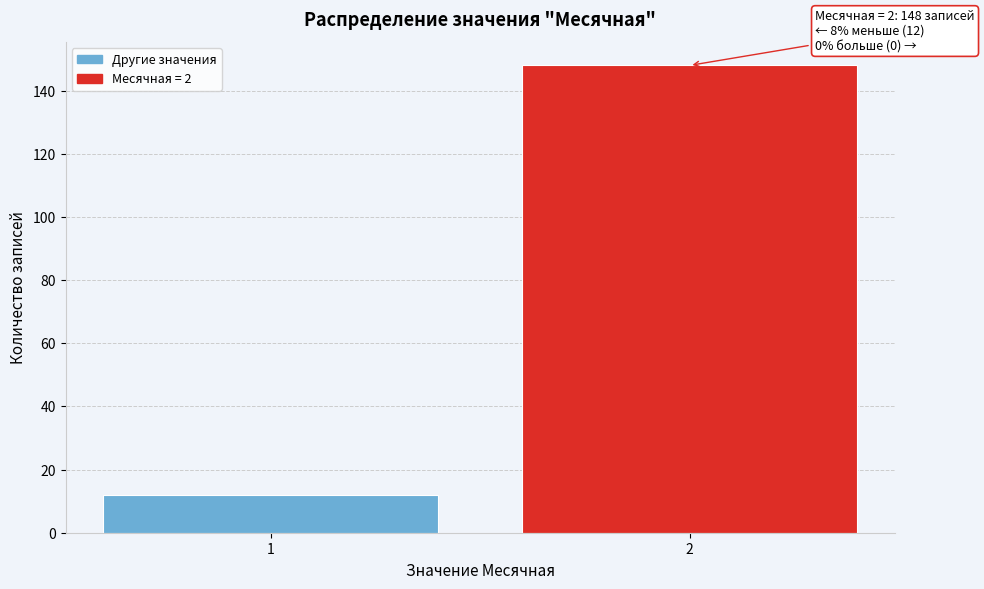

Reading left to right, what are all the values shown in this chart?

1=12	2=148